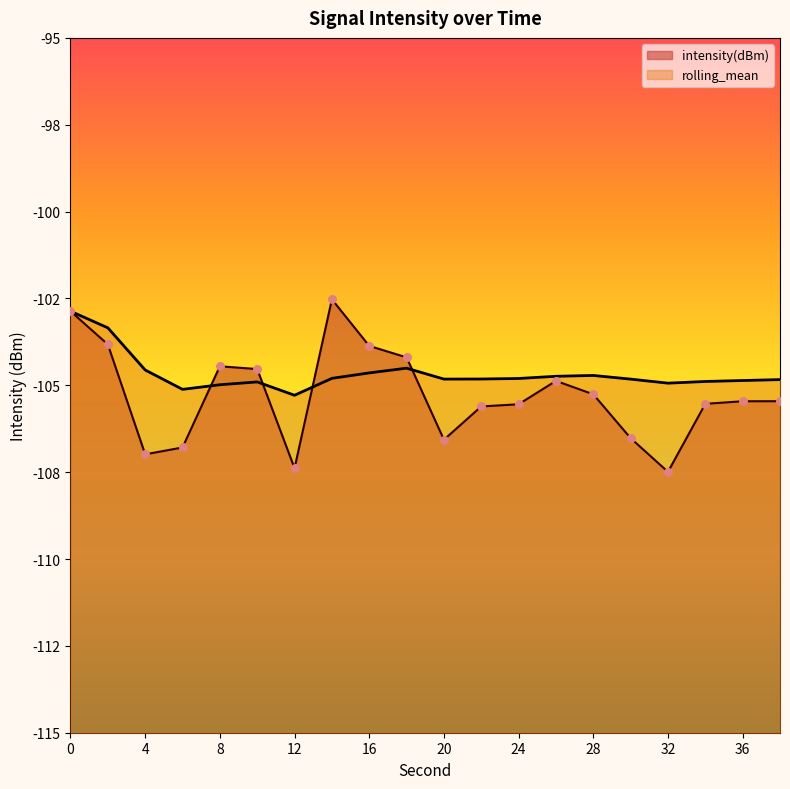

What are all the series names shown in the legend?

intensity(dBm), rolling_mean